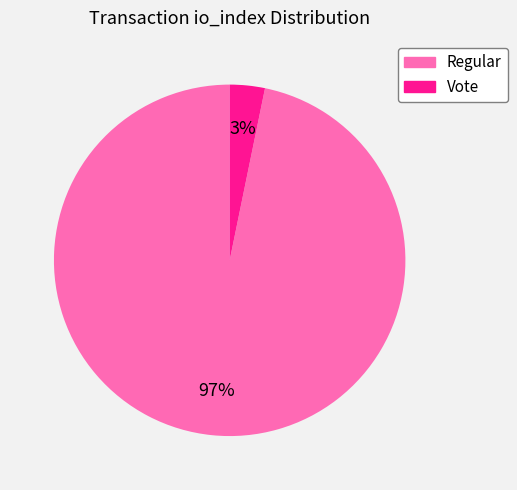

How many slices are in this pie chart?

2